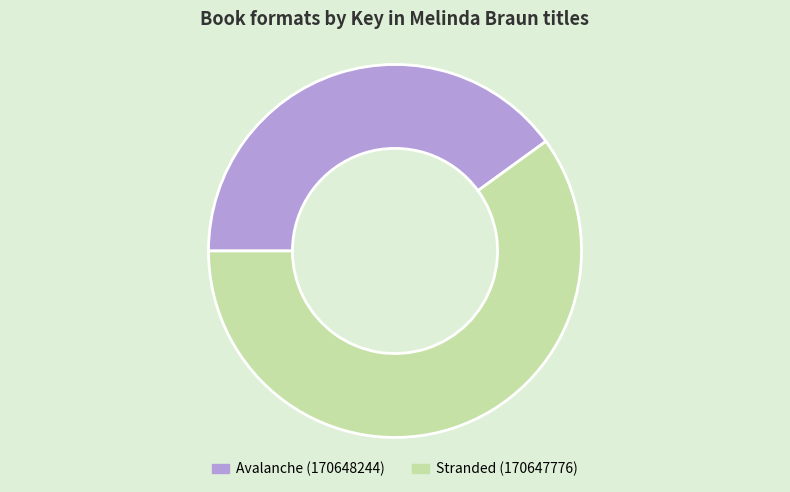

Which has a higher value, Avalanche (170648244) or Stranded (170647776)?

Stranded (170647776)